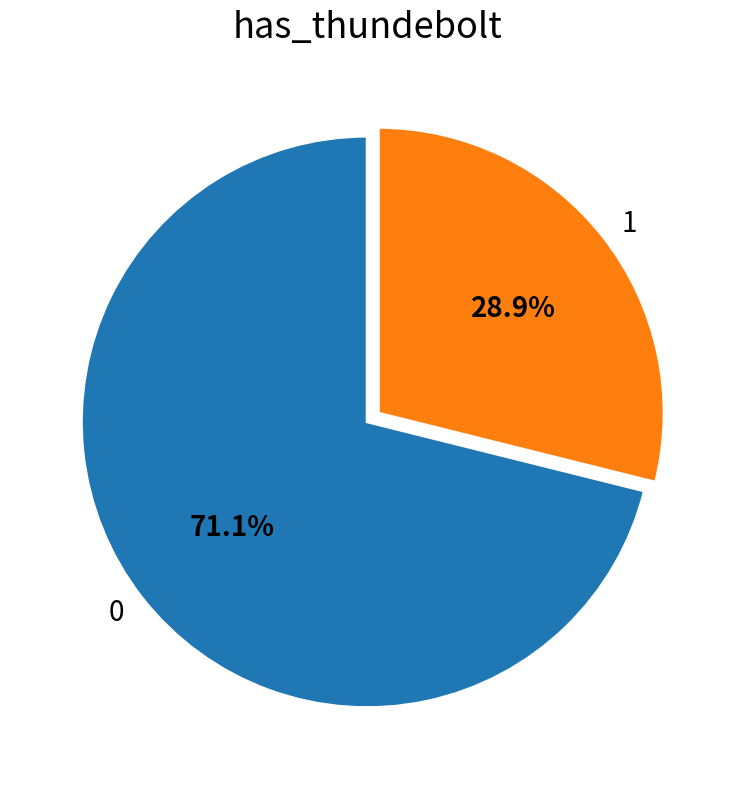

Approximately how many times larger is the value at 0 compared to 1?

2.5